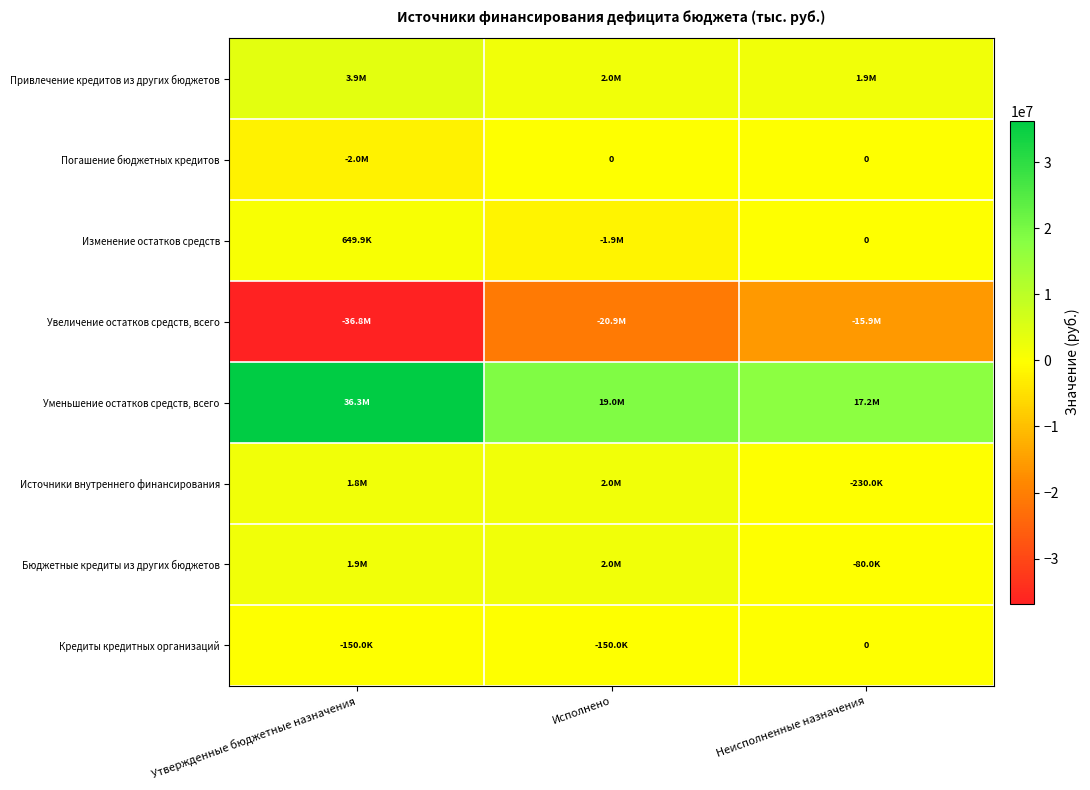

Is the value of Привлечение кредитов из других бюджетов at Исполнено greater than the value of Кредиты кредитных организаций at Неисполненные назначения?

Yes